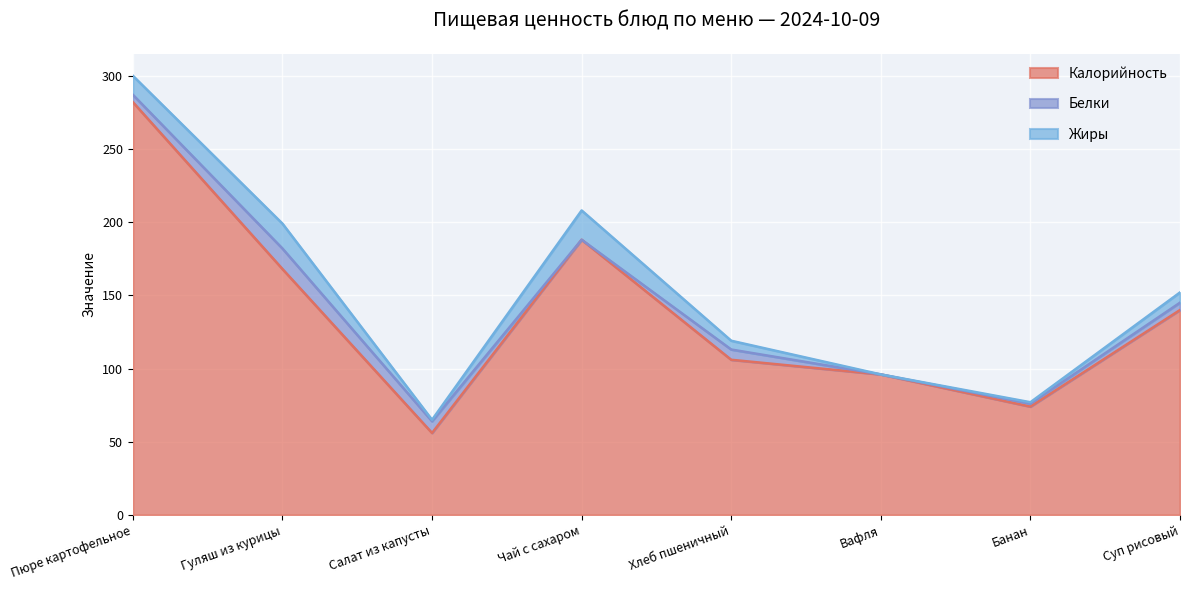

Which series changed the most between Пюре картофельное and Салат из капусты?

Калорийность